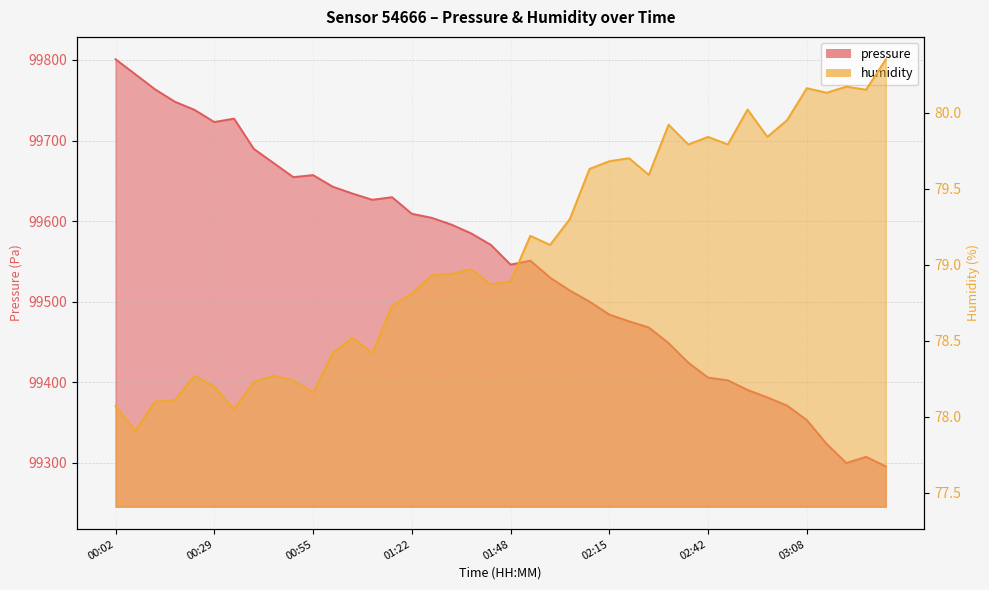

Where is the first local maximum for humidity?

00:23